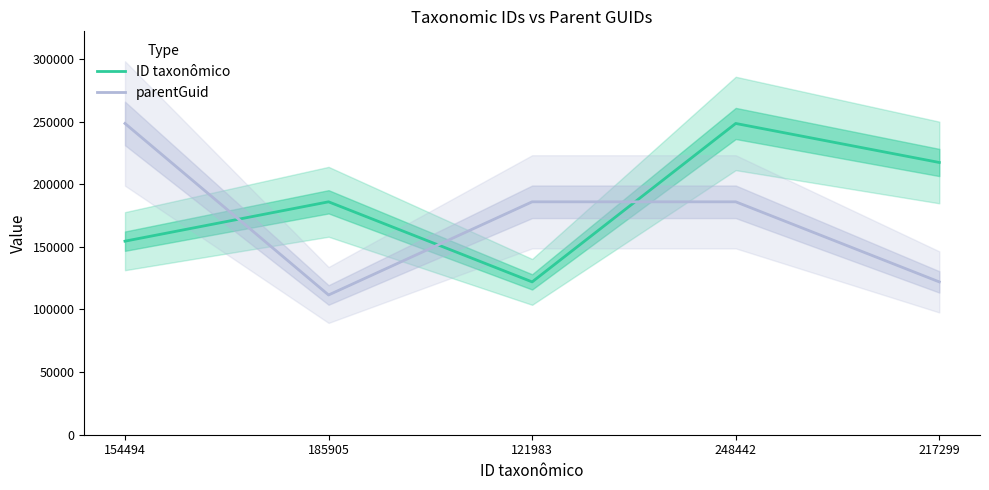

Rank the series by their maximum value, from highest to lowest.

ID taxonômico, parentGuid